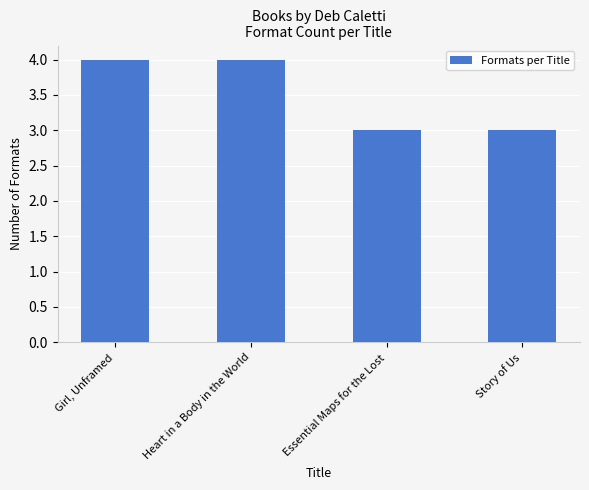

What is the smallest value displayed?

3